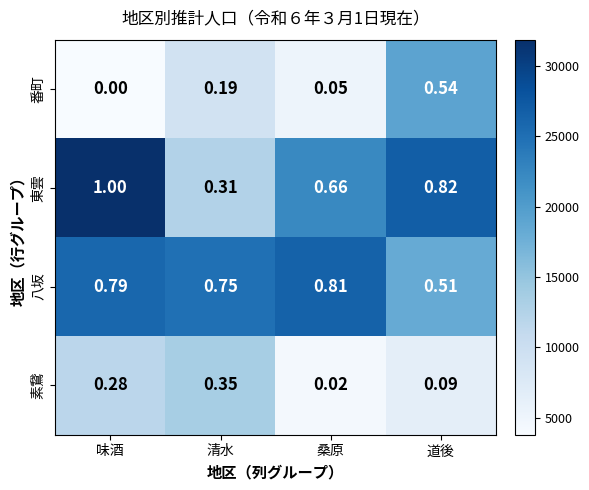

Rank the series by their maximum value, from lowest to highest.

素鵞, 番町, 八坂, 東雲